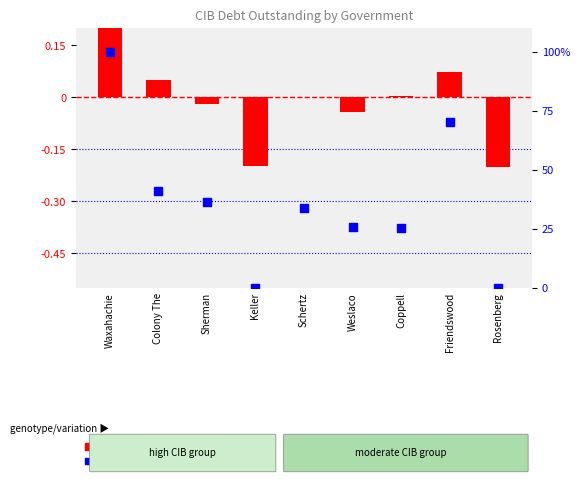

What is the total value across all series at Friendswood?

70.1